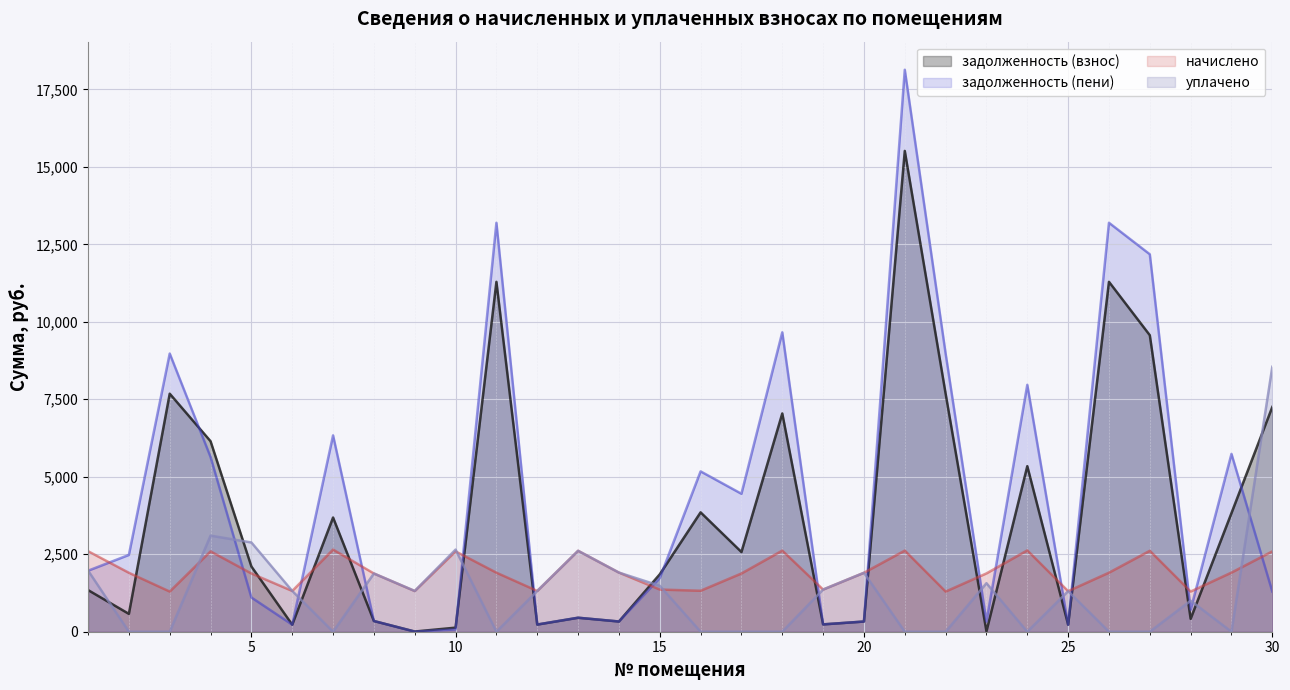

What is the sum of all уплачено values?

38116.4